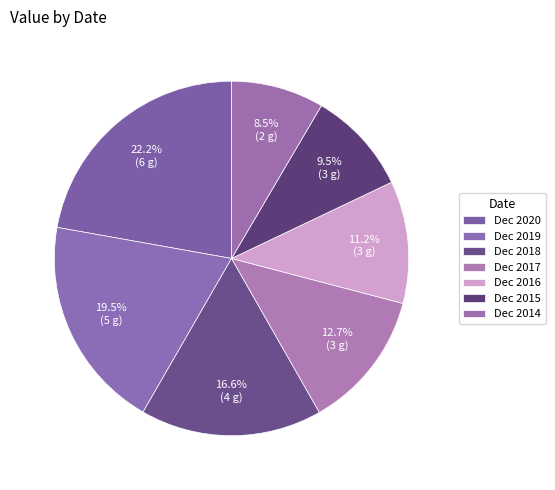

Rank the categories by value from highest to lowest.

Dec 2020, Dec 2019, Dec 2018, Dec 2017, Dec 2016, Dec 2015, Dec 2014